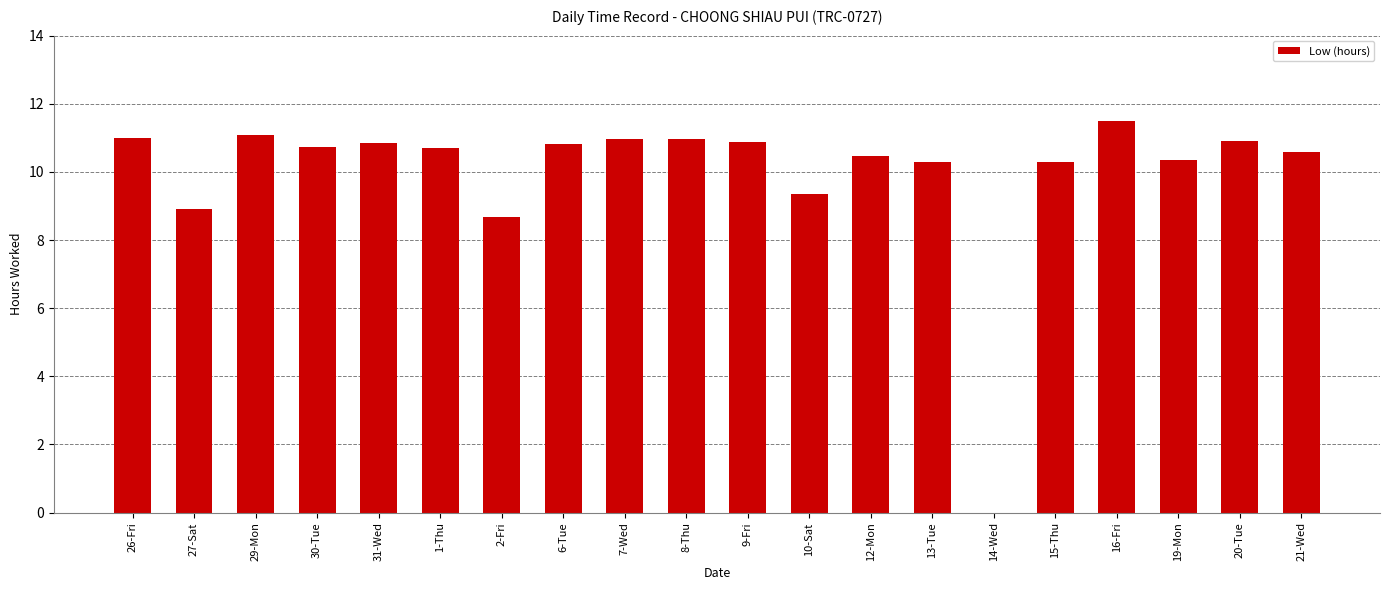

Is it true that the value at 1-Thu is 4.2?

False